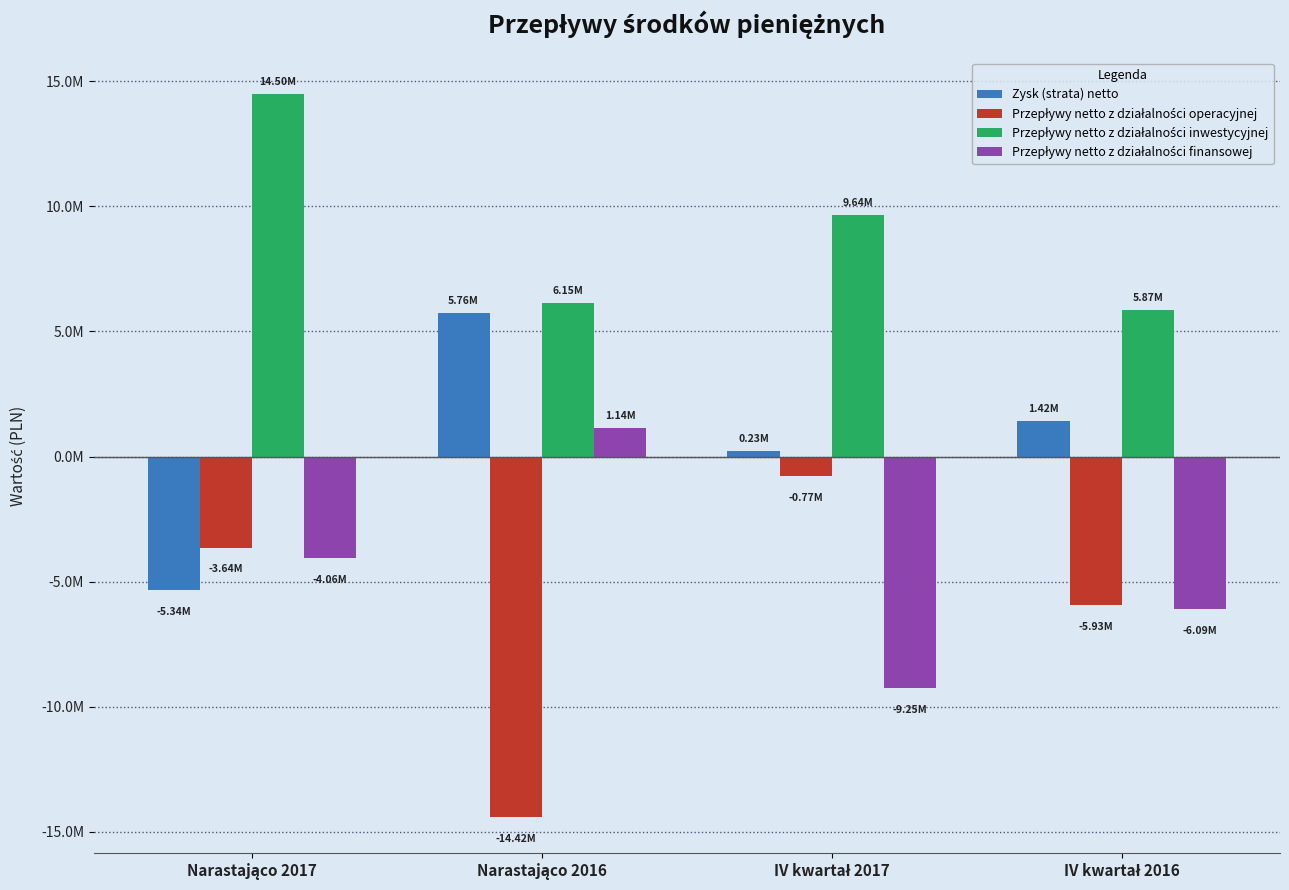

What is the spread (max minus min) of values at IV kwartał 2017?

18888196.5